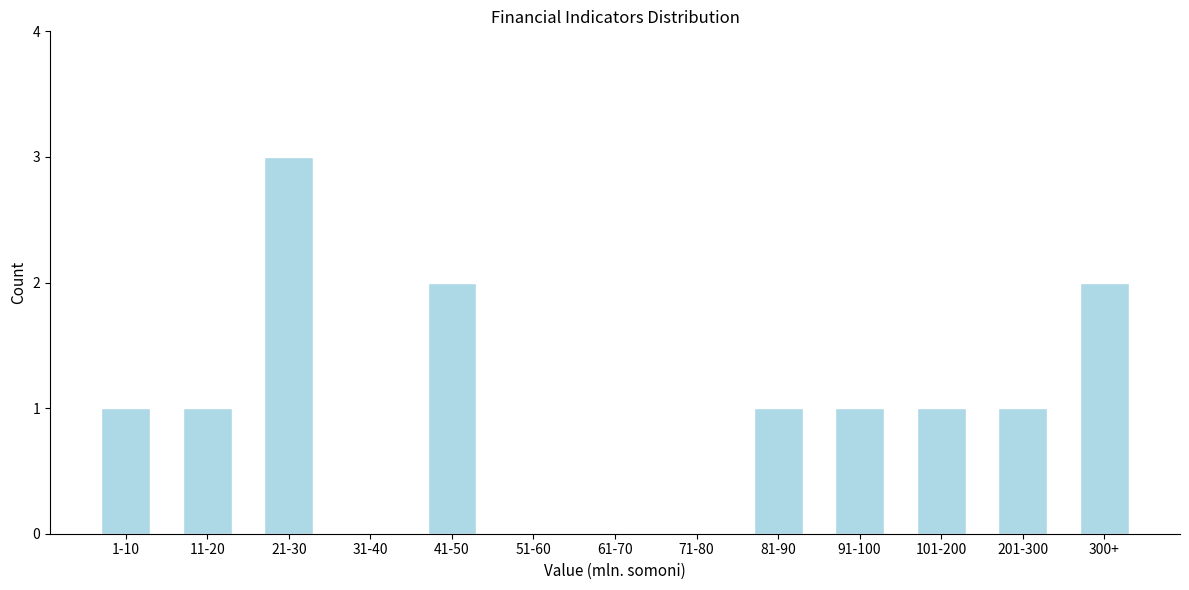

Reading right to left, extract all data points from this chart.

300+=2	201-300=1	101-200=1	91-100=1	81-90=1	71-80=0	61-70=0	51-60=0	41-50=2	31-40=0	21-30=3	11-20=1	1-10=1